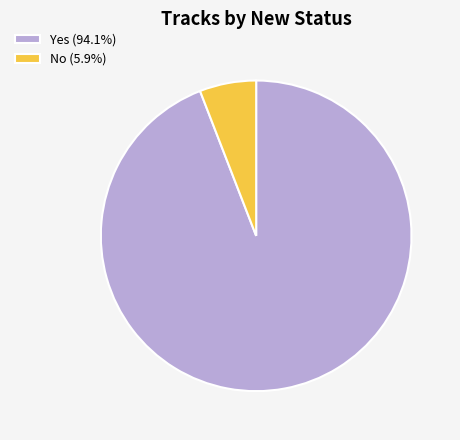

Approximately how many times larger is the value at Yes (94.1%) compared to No (5.9%)?

16.0